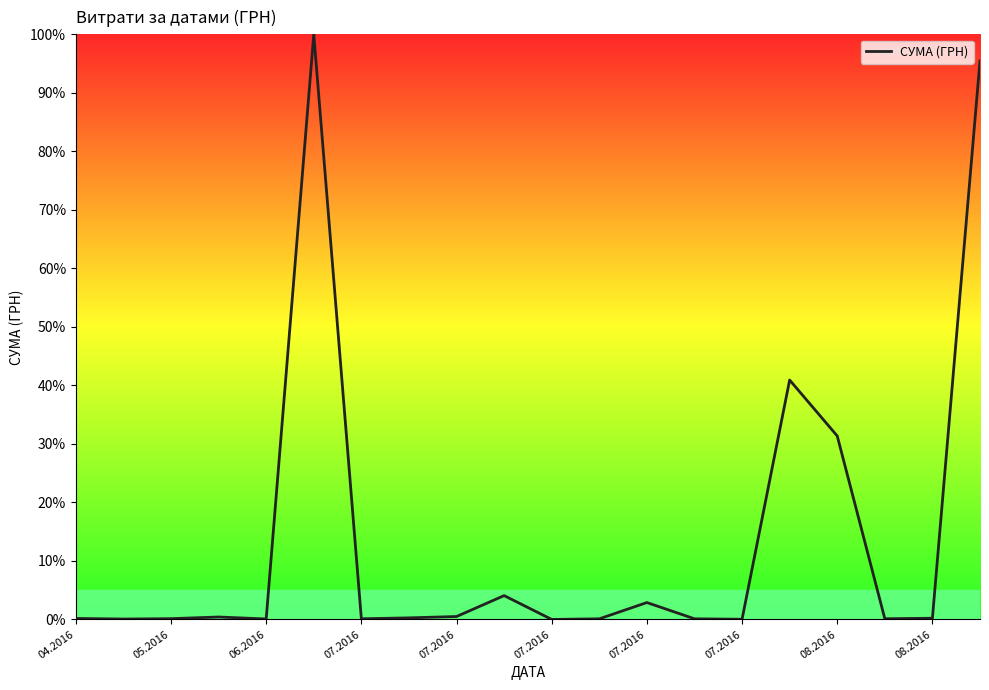

What is the maximum value shown in the chart?

100.0